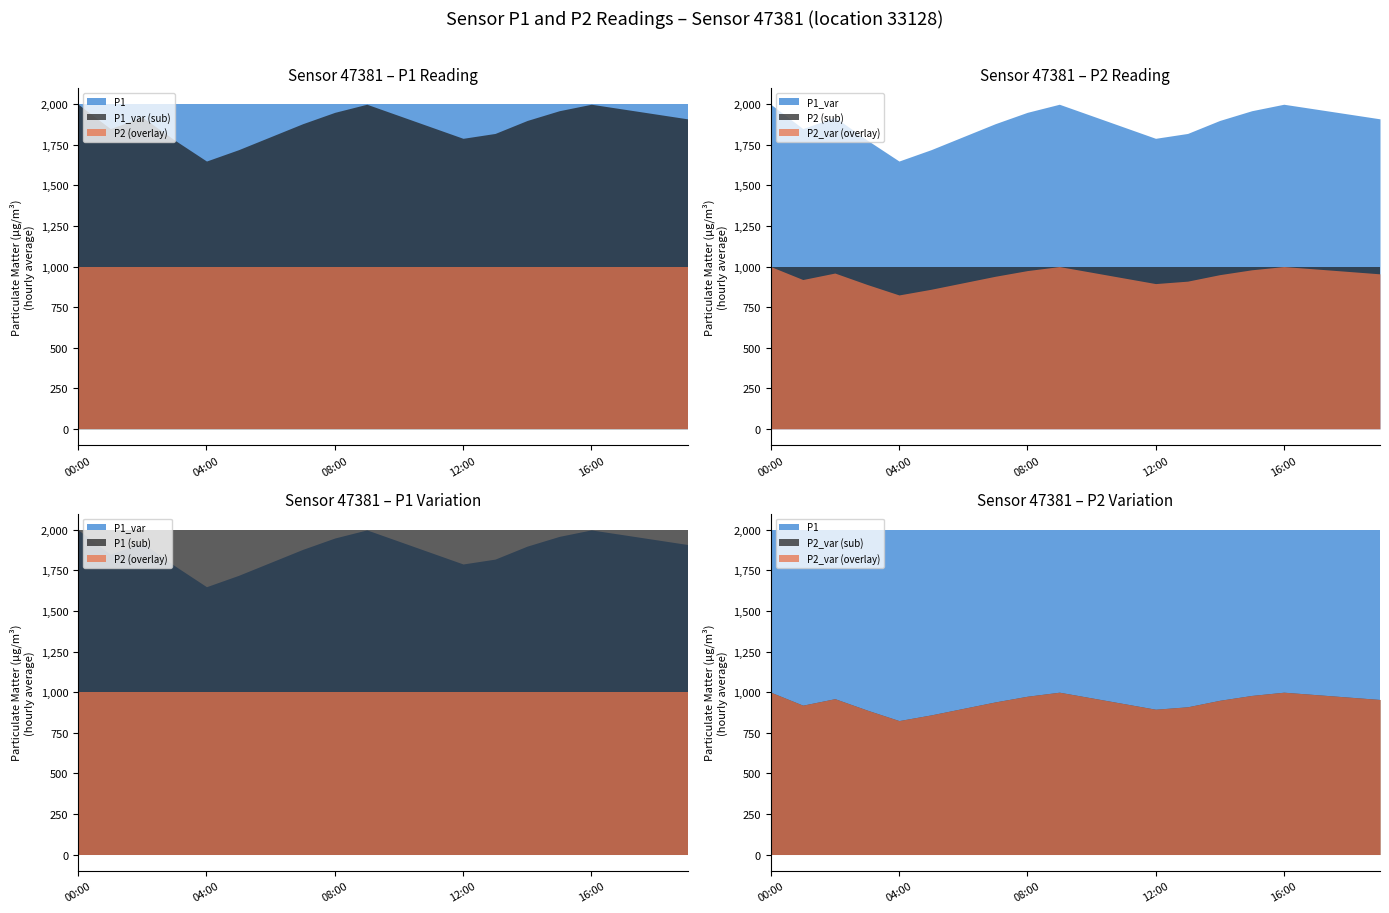

What is the label of the 7th point from the left?

06:00